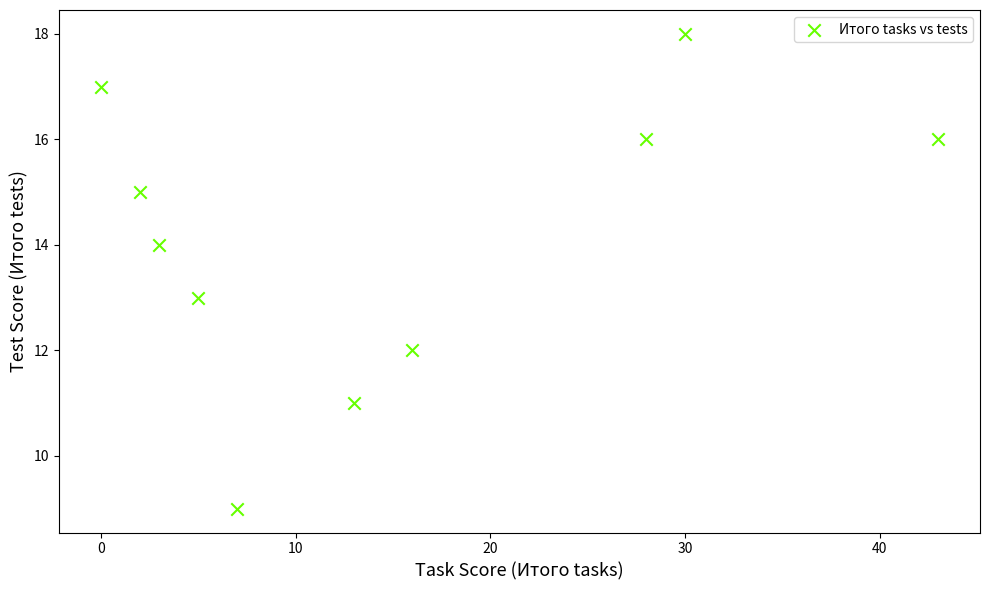

What is the average Y value?

14